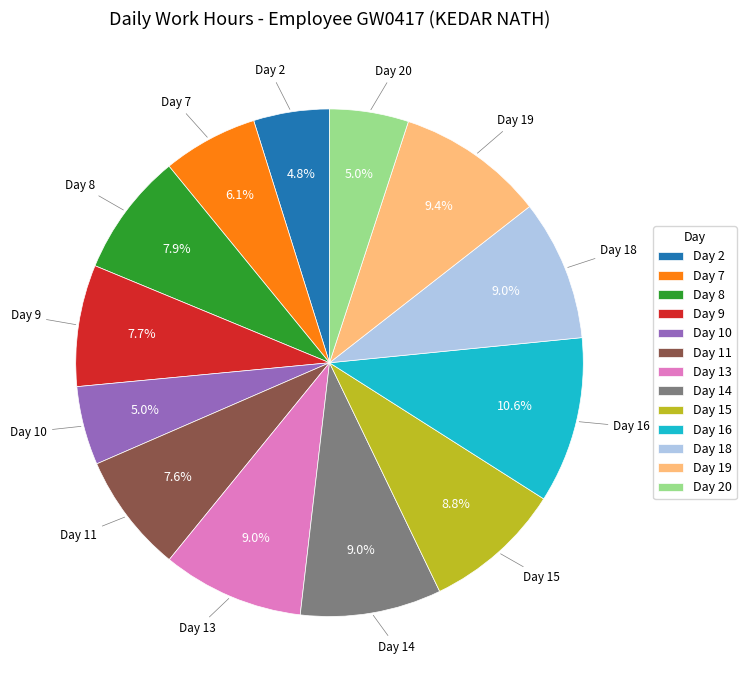

To the nearest percent, what is the combined percentage of Day 20 and Day 7?

11%